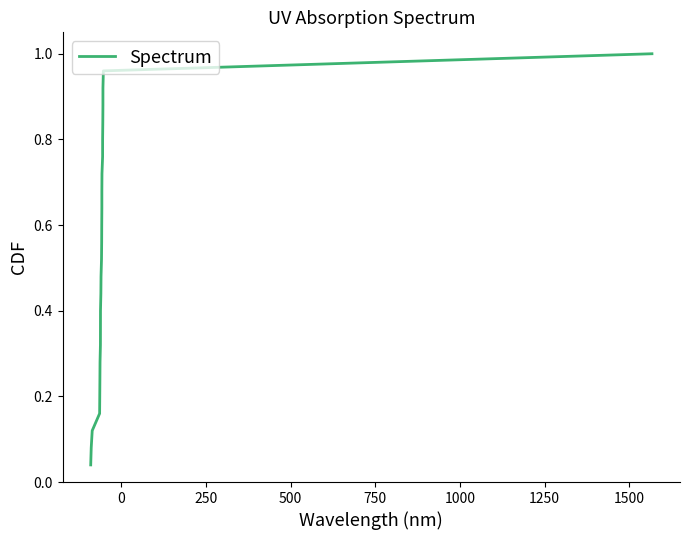

How many lines are shown in the chart?

1